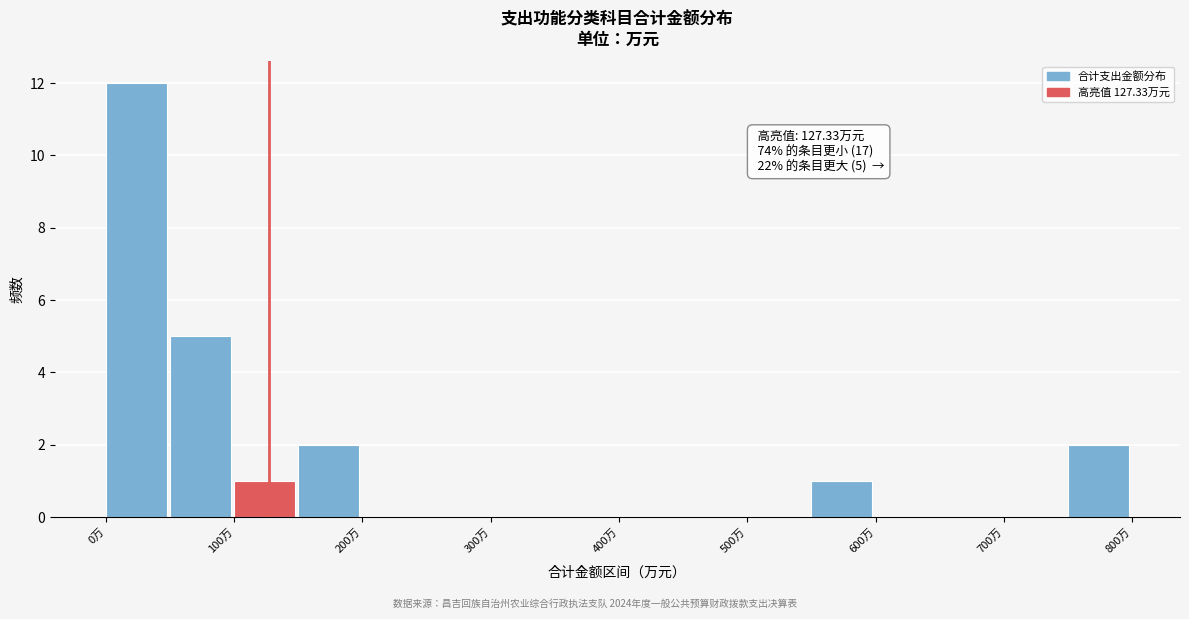

Which range on the x-axis has the tallest bar?

0 to 50